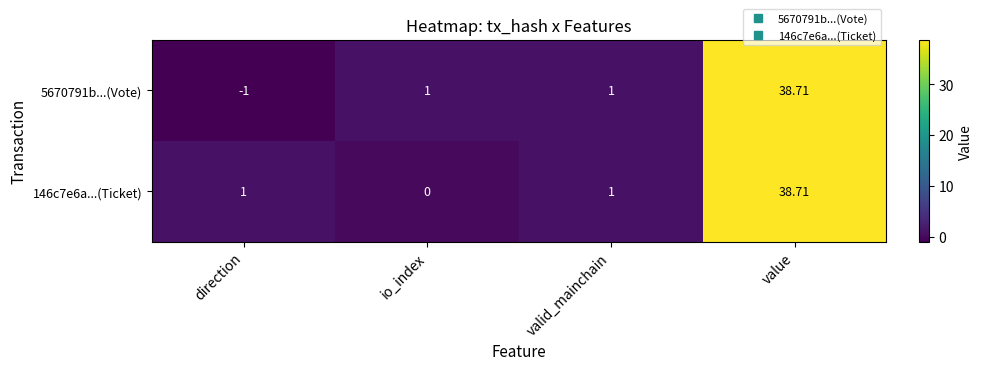

At which category is the sum across all series the highest?

value